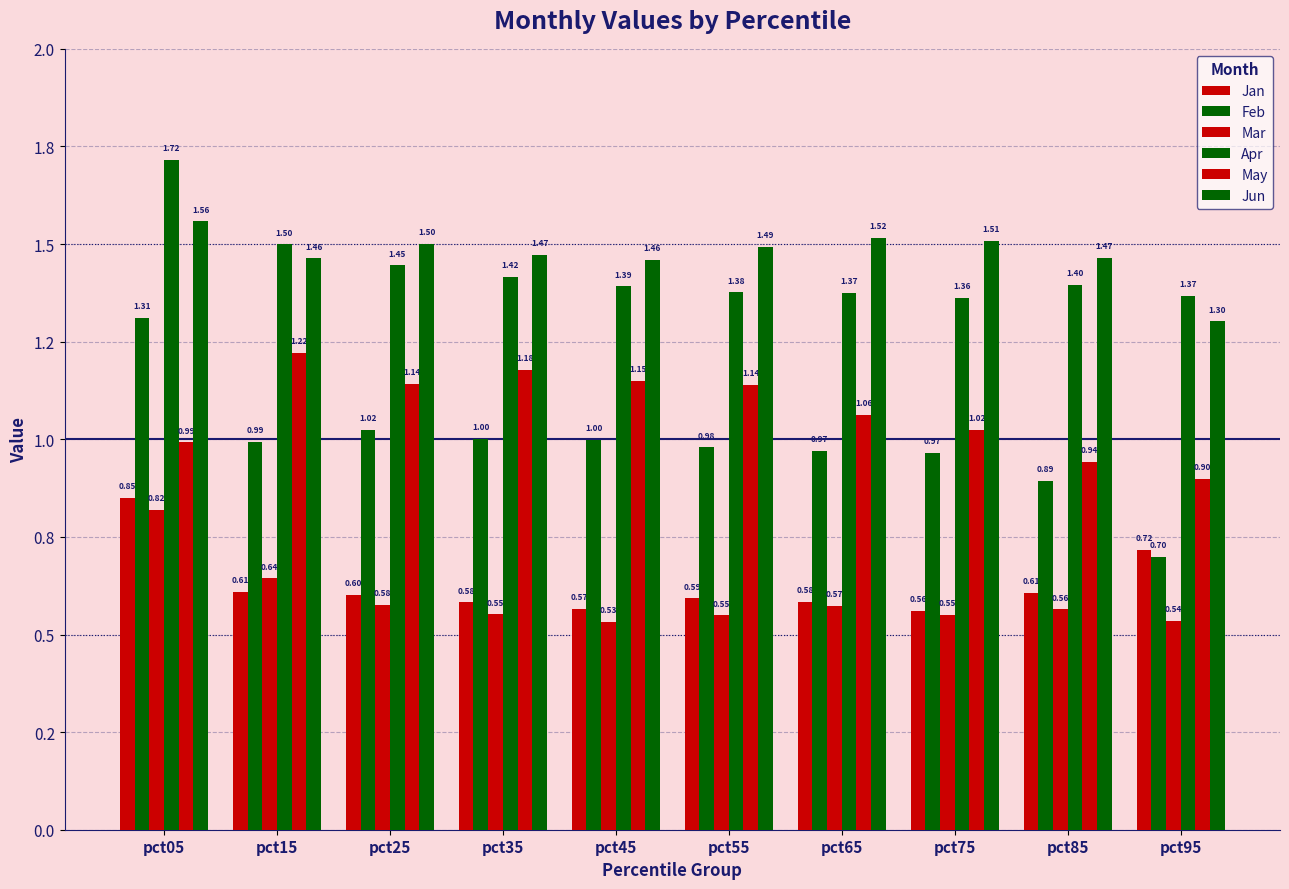

Which series has the largest total across all categories?

Jun